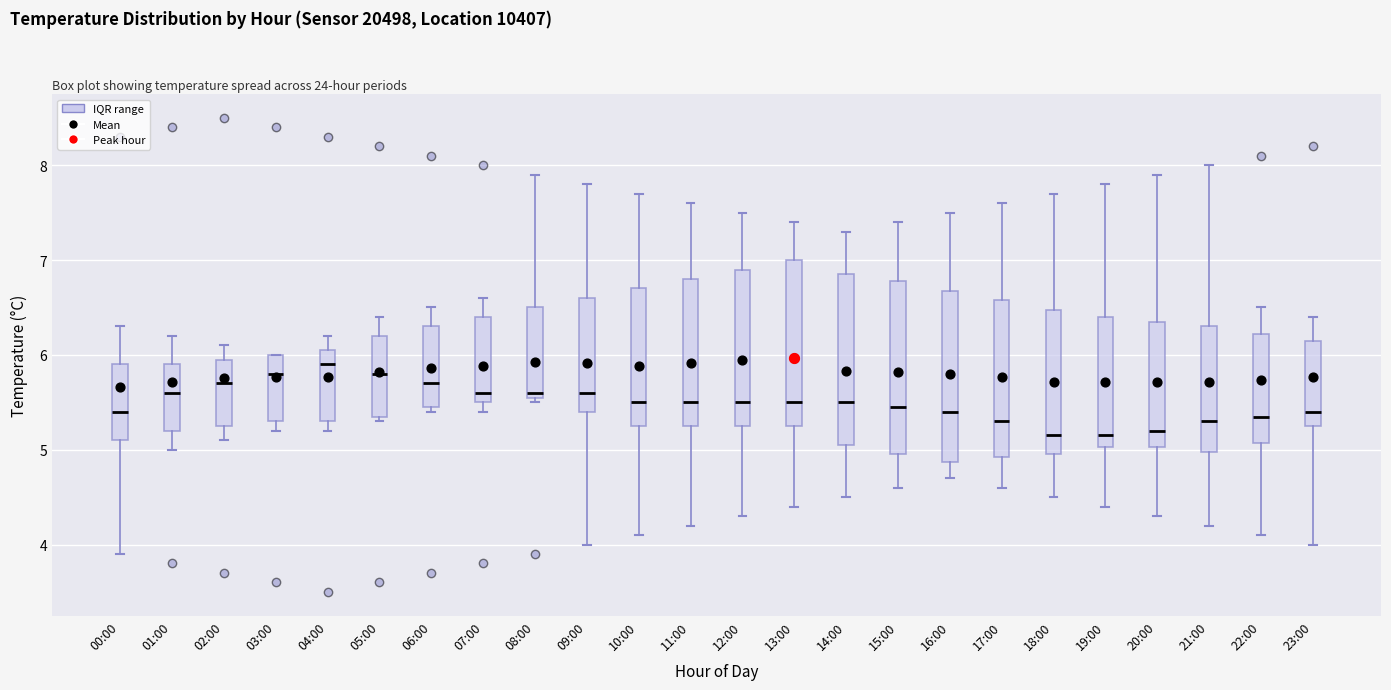

Where is the lower edge of the box for 14:00 on the y-axis? The values are not printed on the chart, so give them approximately, as read against the axis.

5.1